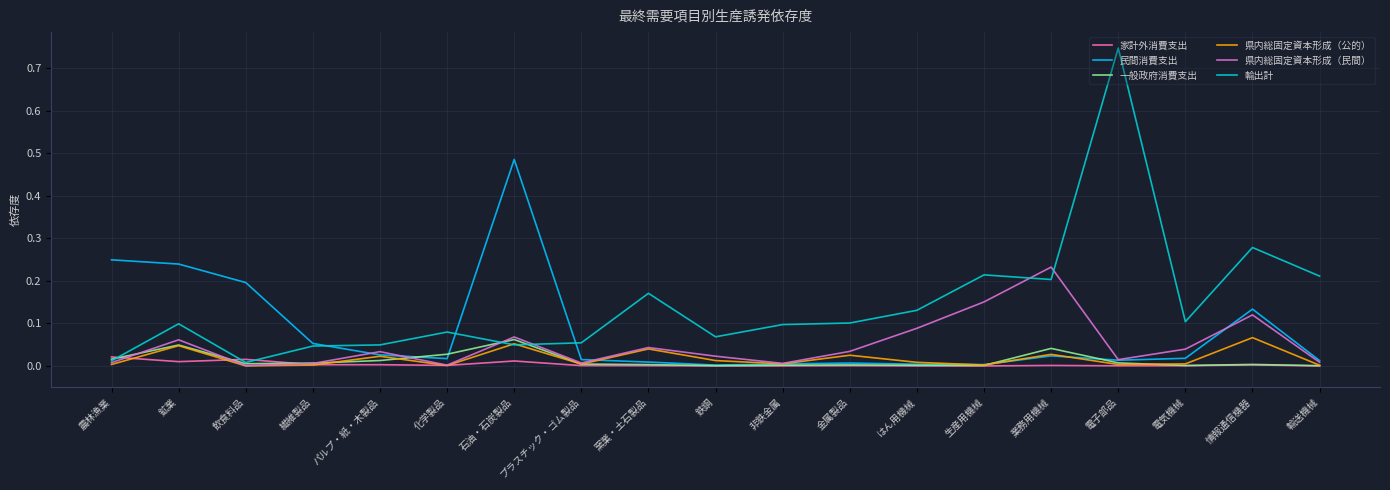

At which category does the chart reach its peak across all series?

電子部品